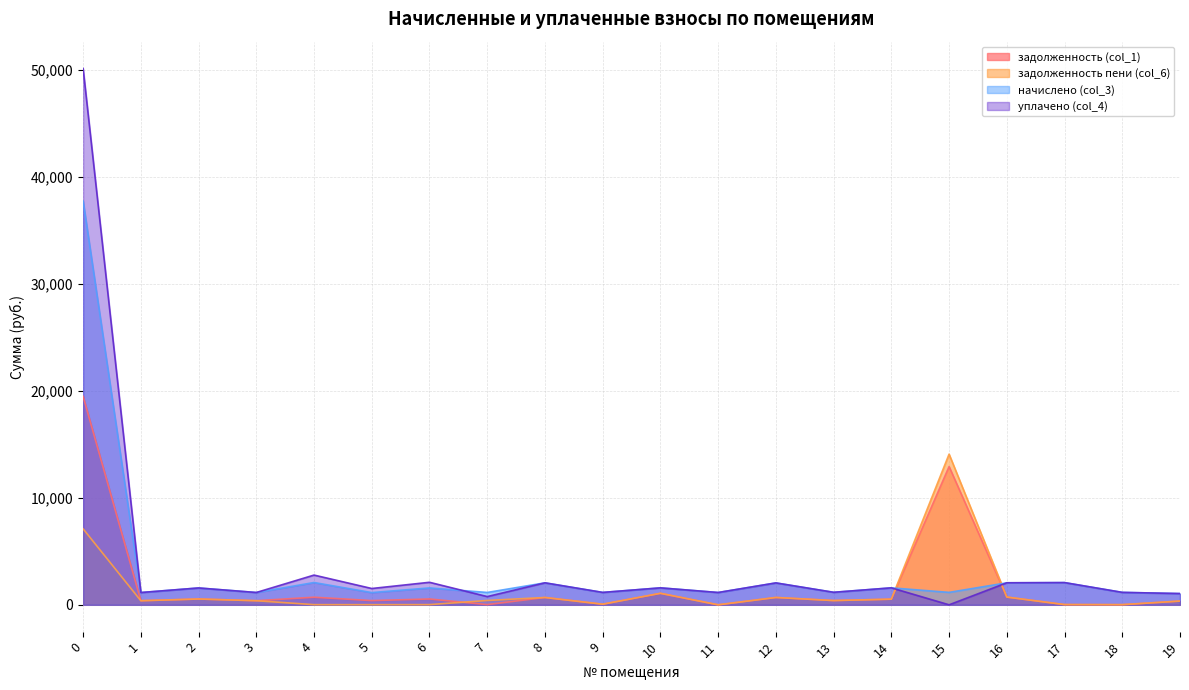

After their last crossing, which series has the higher values: начислено (col_3) or уплачено (col_4)?

начислено (col_3)